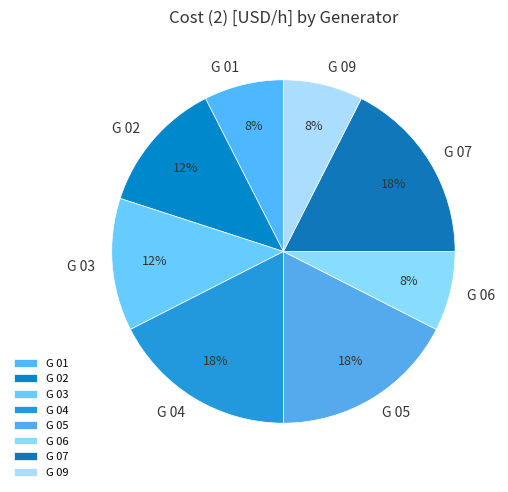

Do G 04 and G 09 together represent more than half of the pie?

No